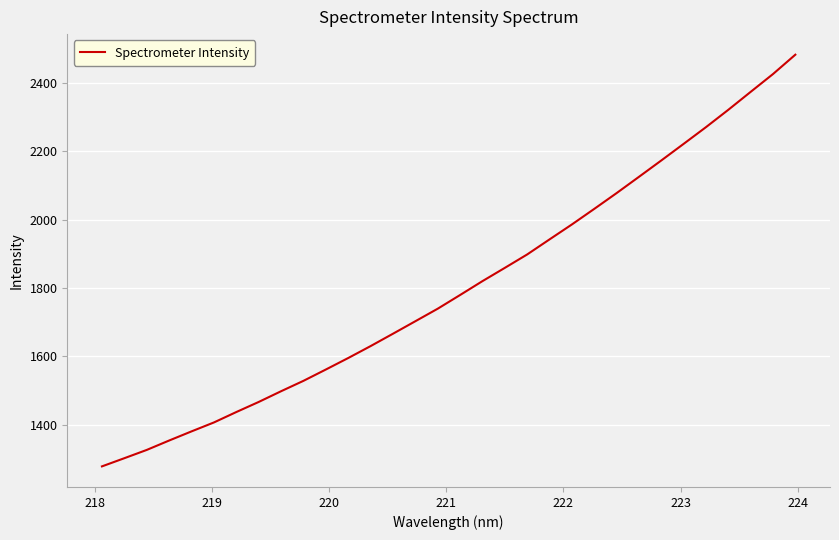

What is the maximum value shown in the chart?

2483.4